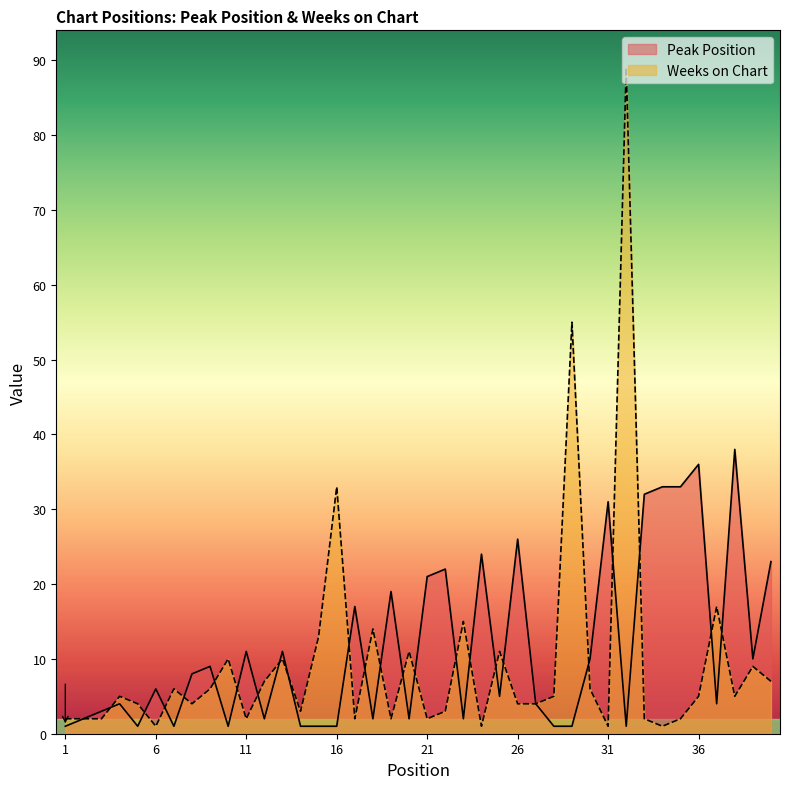

How many data points in Peak Position are above 6?

19